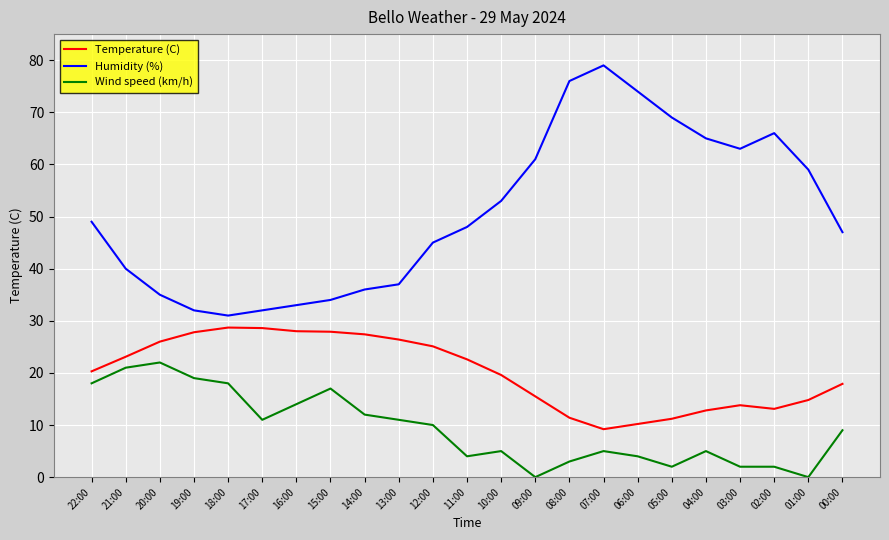

Where is Temperature (C) nearest to the value 18?

00:00